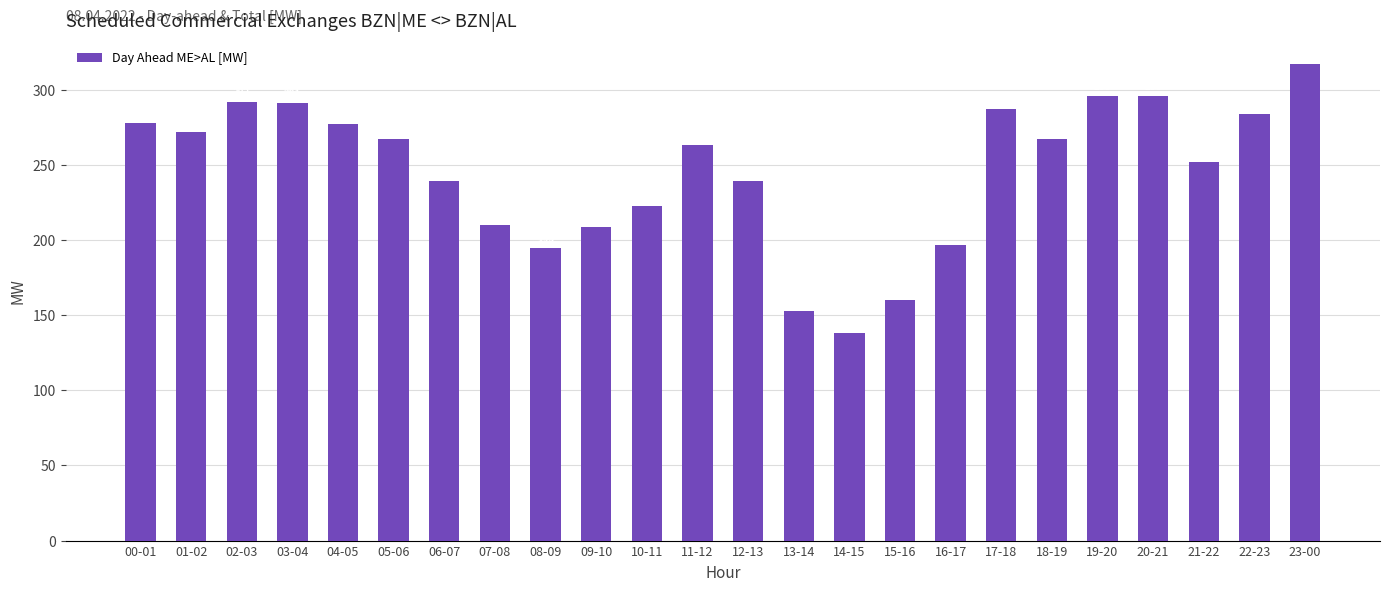

What is the difference between the maximum and minimum values?

179